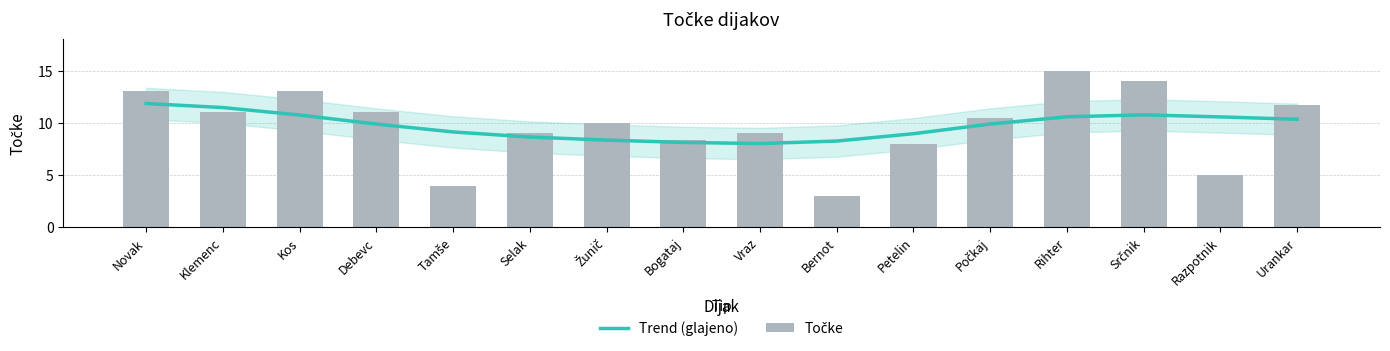

Is the value of Trend (glajeno) at Novak greater than the value of Točke at Vraz?

Yes